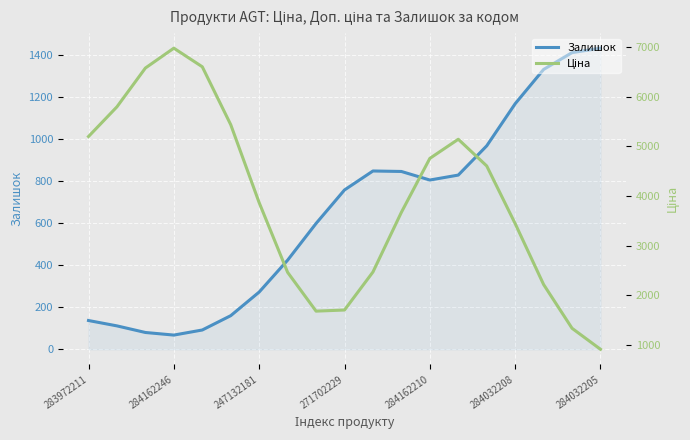

What is the sum of all Залишок values?

12357.0